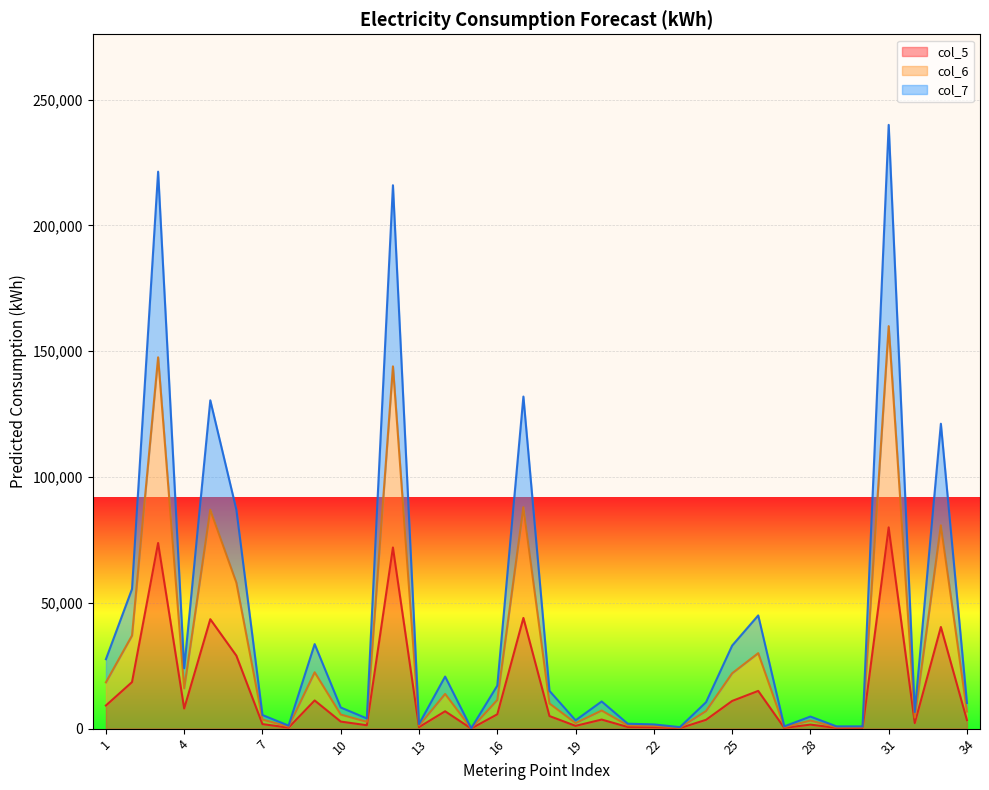

Which label corresponds to the smallest value in the chart?

15